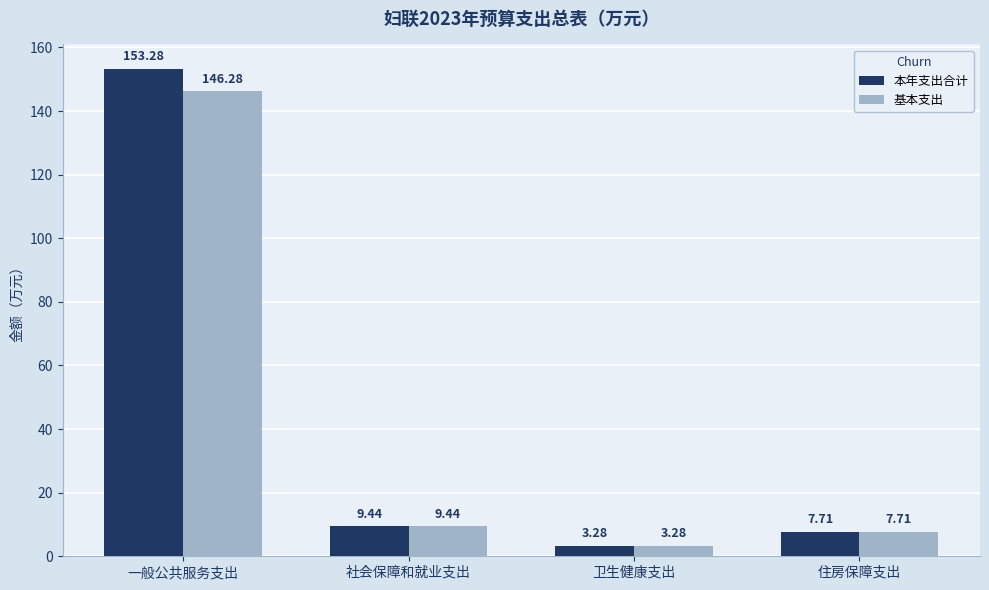

Where does the 本年支出合计 series first go above 9?

一般公共服务支出